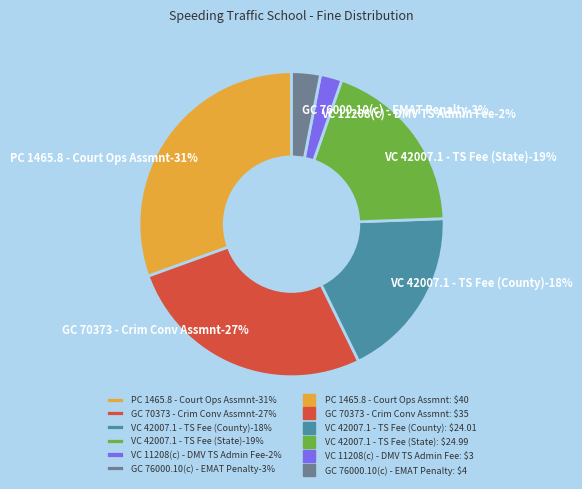

Does any single category account for the majority?

No